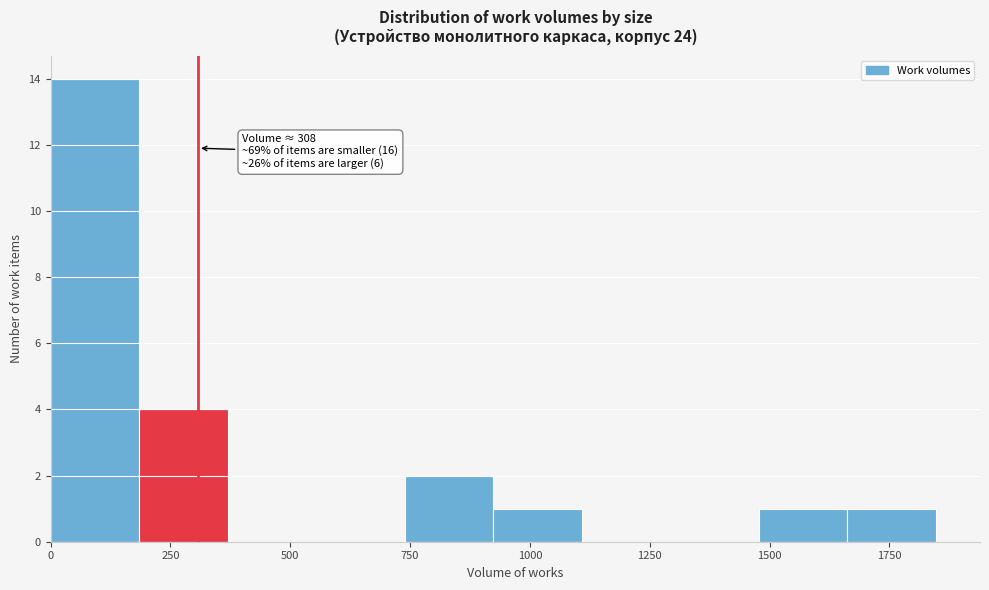

Around what value on the x-axis is the tallest bar? Give the approximate position of its centre, as read against the axis.

100